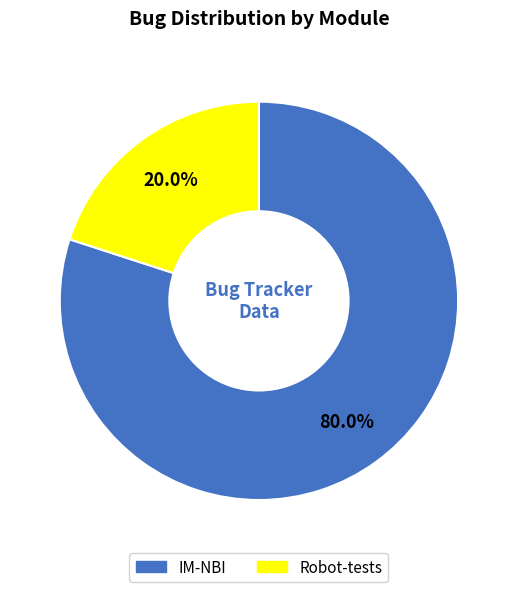

What portion of the pie excludes IM-NBI?

20.0%